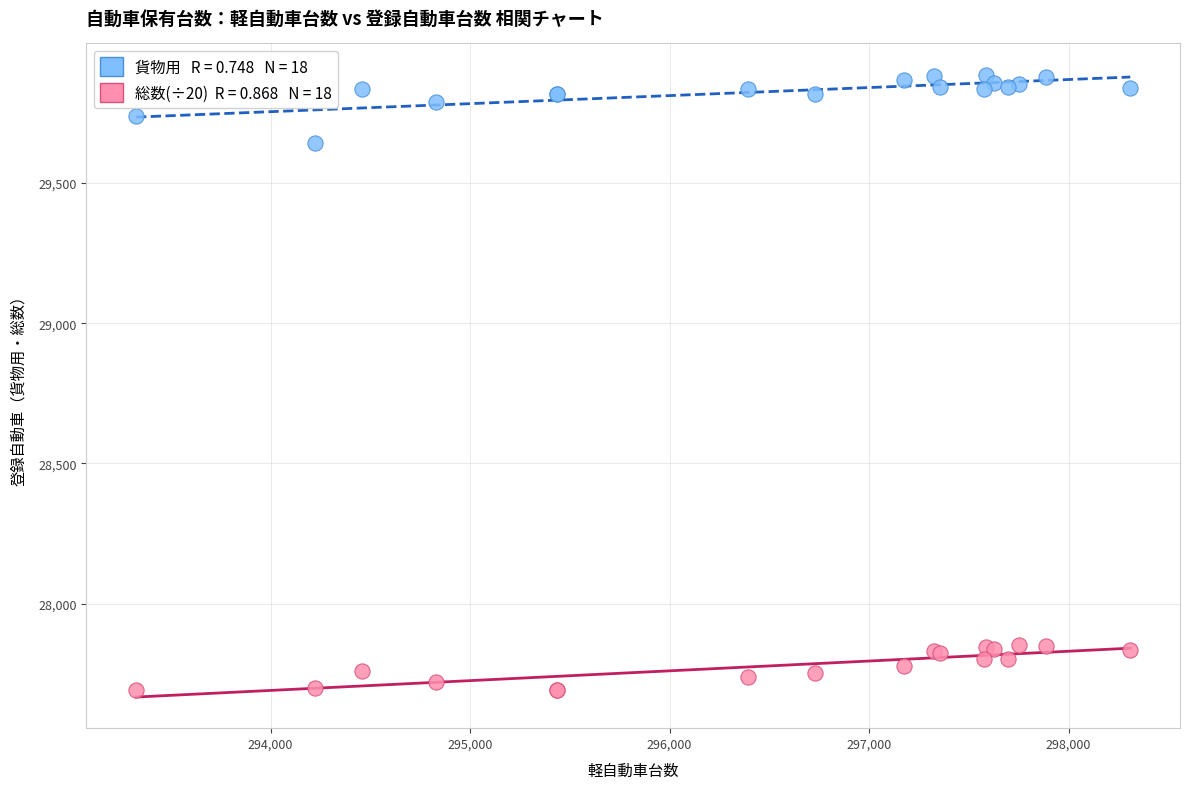

Across all series, what Y value is closest to 28789?

29644.0